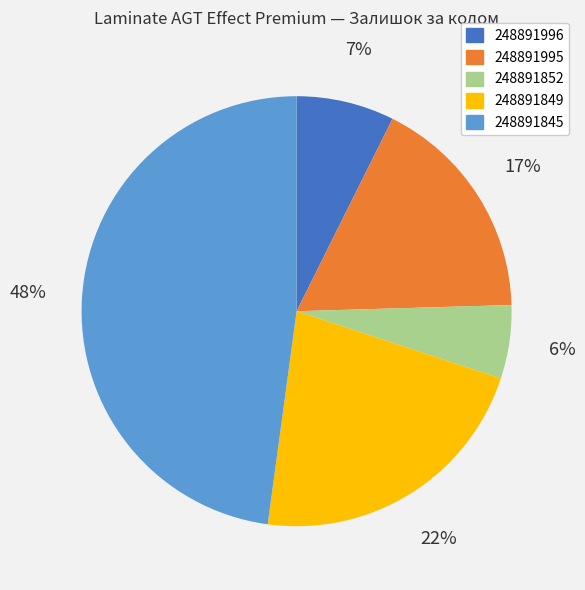

Which category has the biggest portion of the pie?

248891845